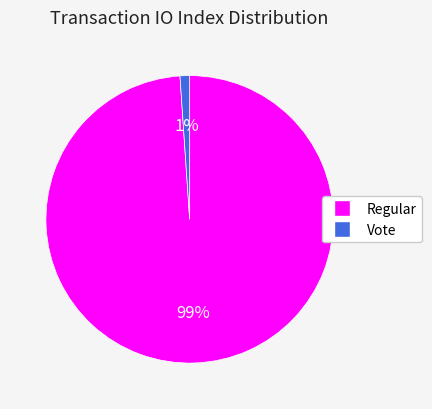

The Vote slice represents 1% of the pie. True or false?

True